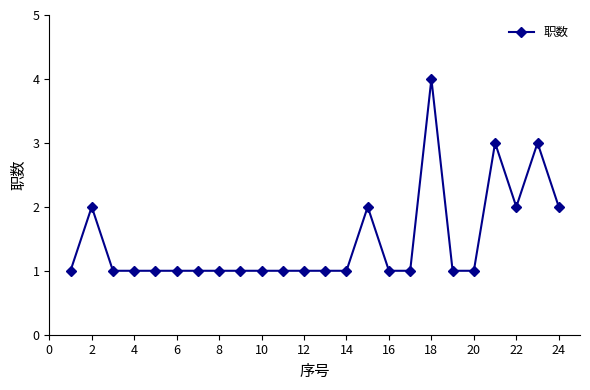

What is the maximum value shown in the chart?

4